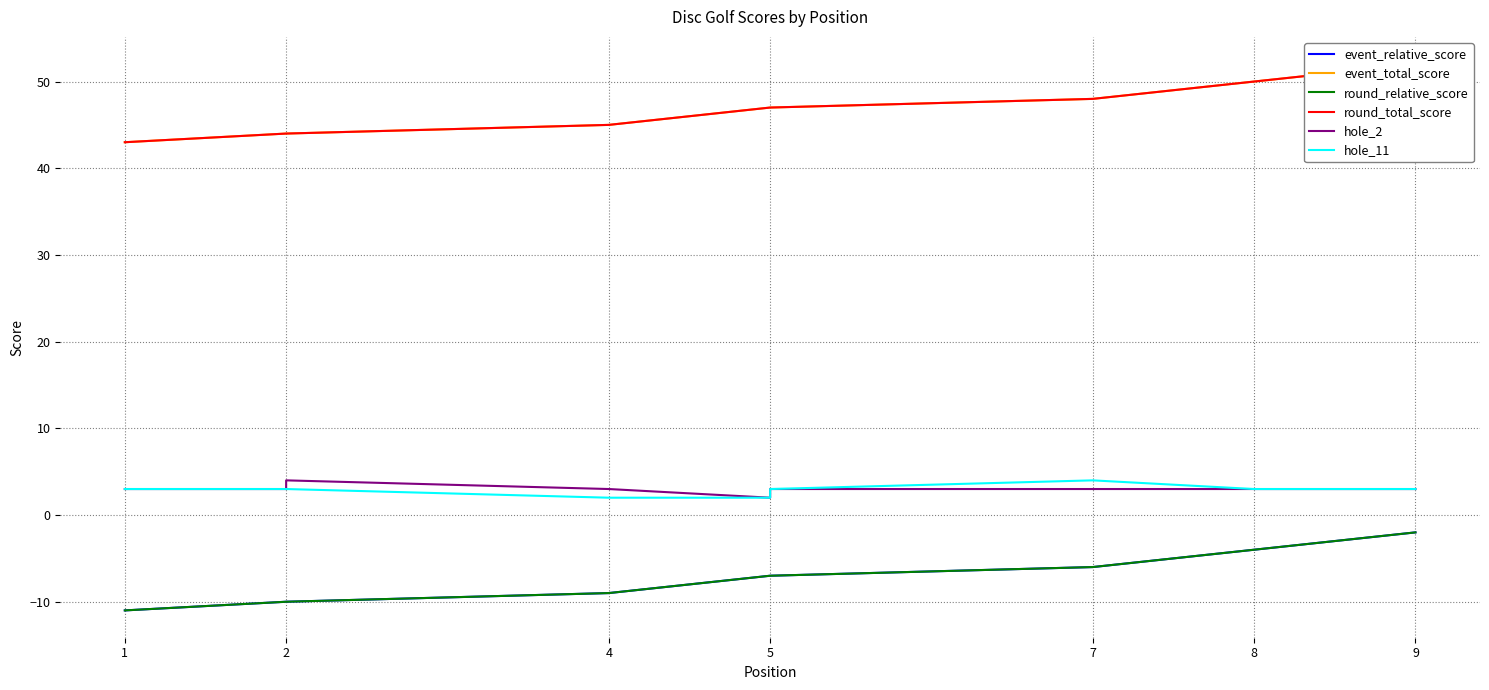

The event_total_score series shows 45 at 4. True or false?

True